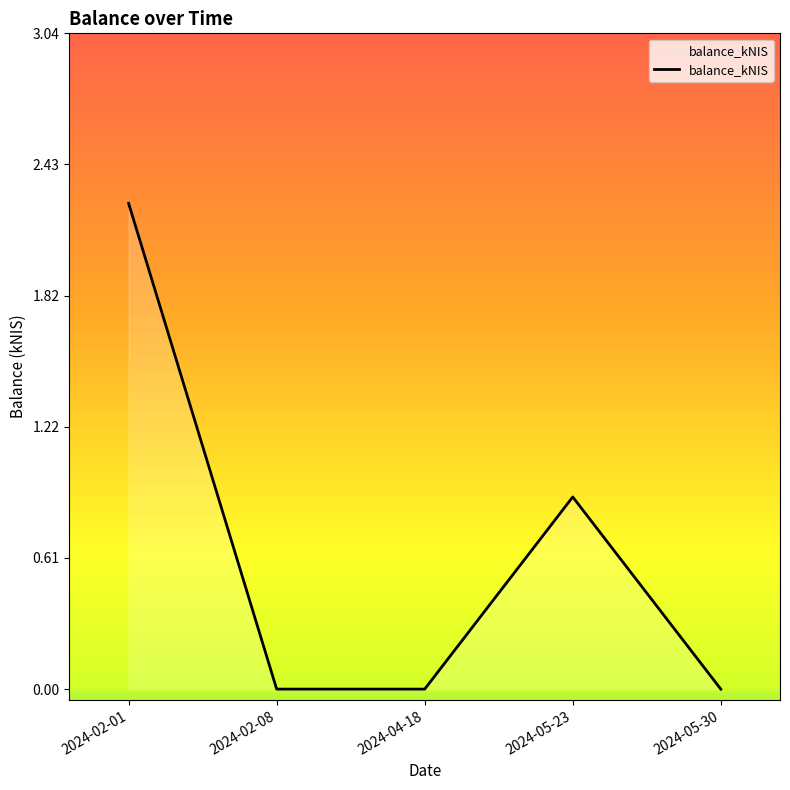

What is the difference between the second highest and minimum values?

0.9